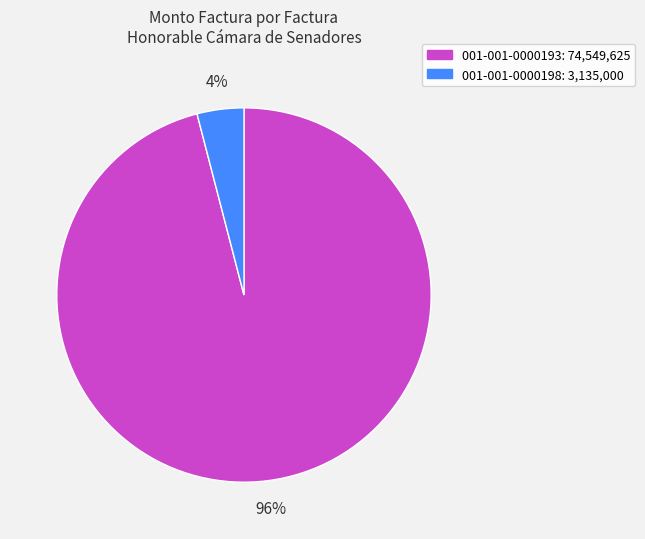

To the nearest percent, what portion does 001-001-0000193 represent?

96%